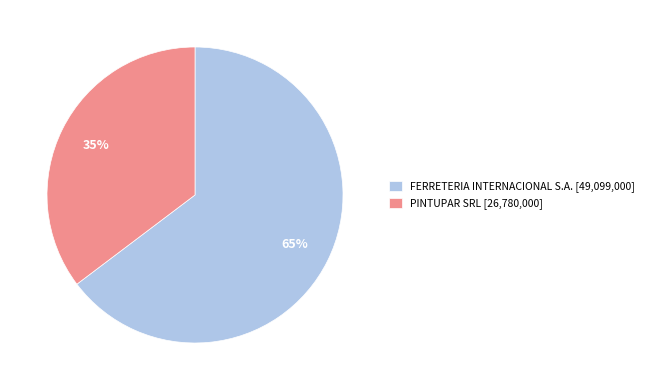

Combined, do FERRETERIA INTERNACIONAL S.A. and PINTUPAR SRL account for over 50%?

Yes